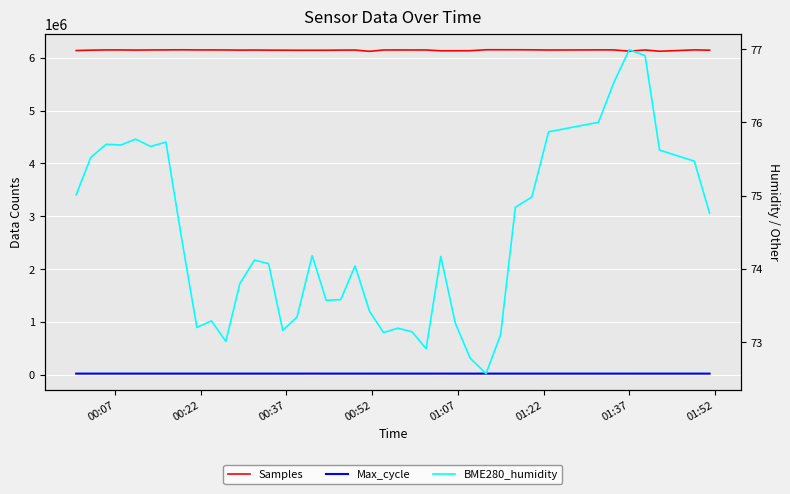

True or false: Max_cycle and BME280_humidity cross at least once.

False